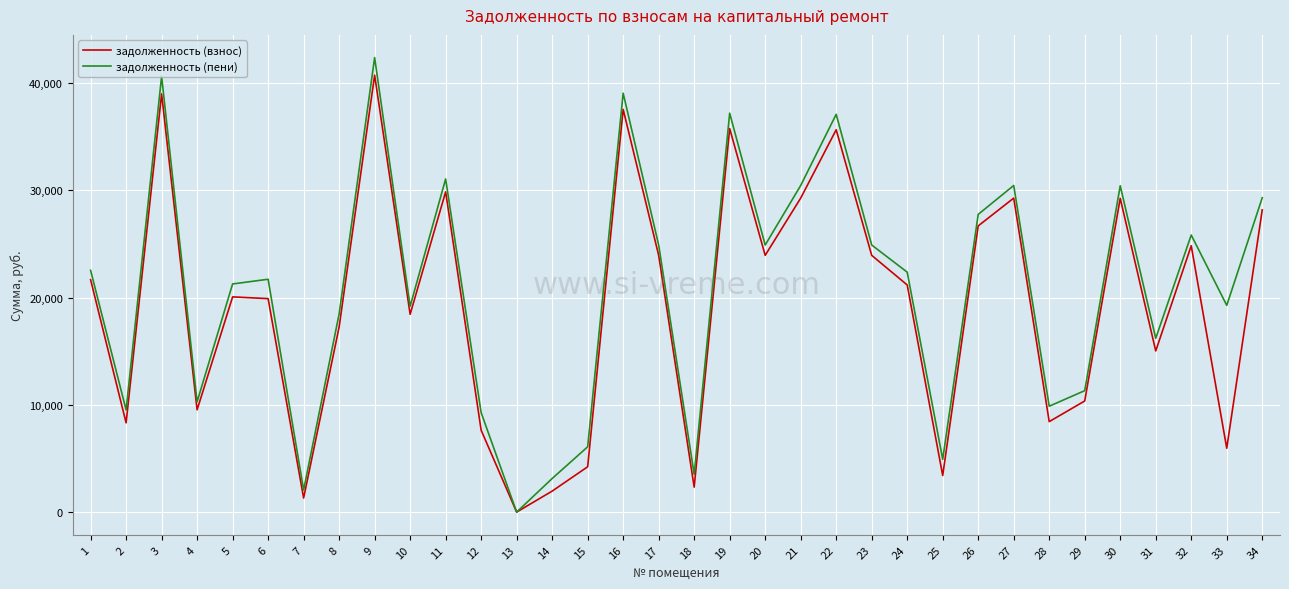

Which series has the largest range (max minus min)?

задолженность (пени)